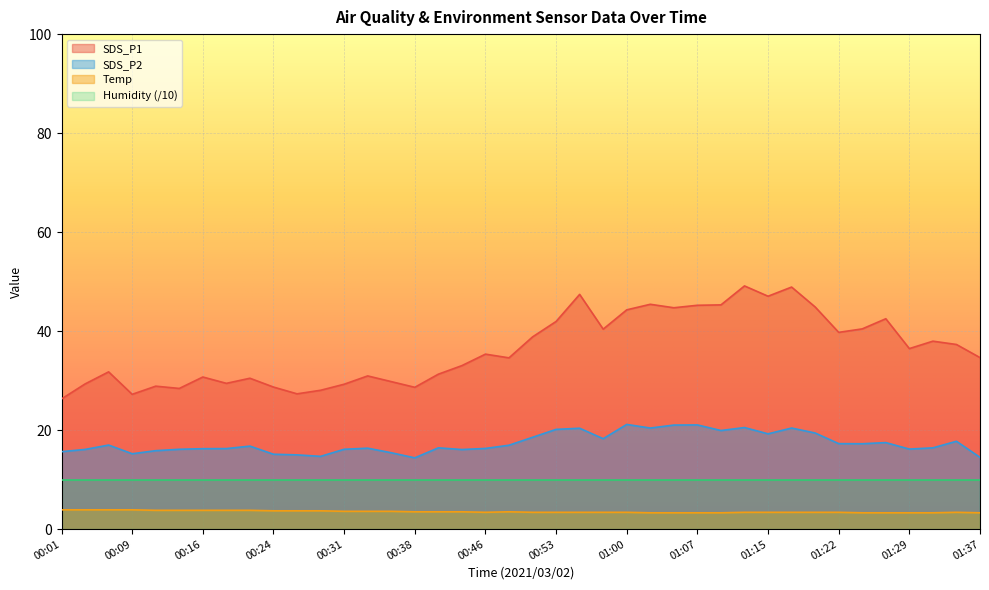

Count the number of categories in the chart.

40